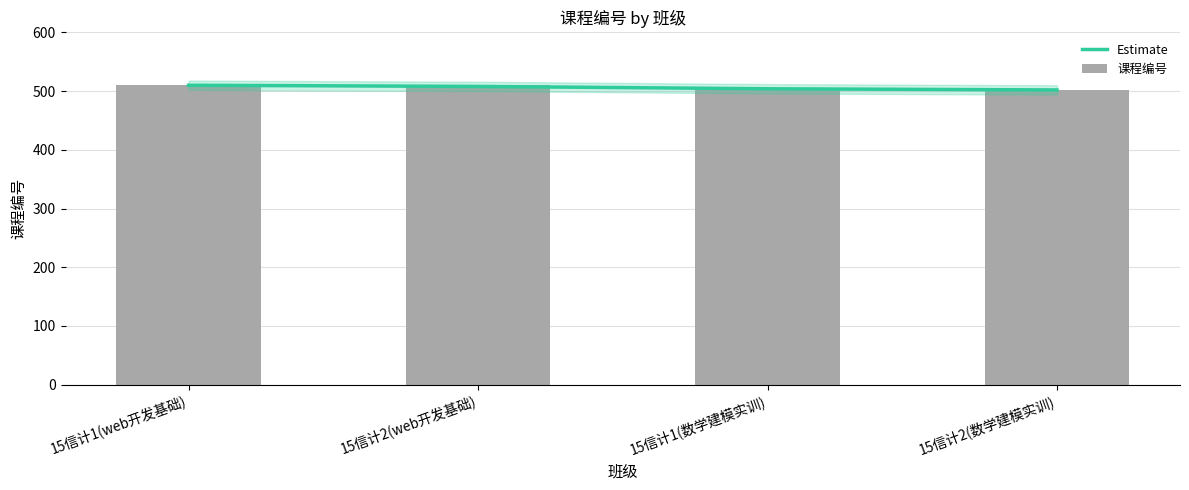

List the labels in order of 课程编号 value, smallest first.

15信计1(数学建模实训), 15信计2(数学建模实训), 15信计1(web开发基础), 15信计2(web开发基础)